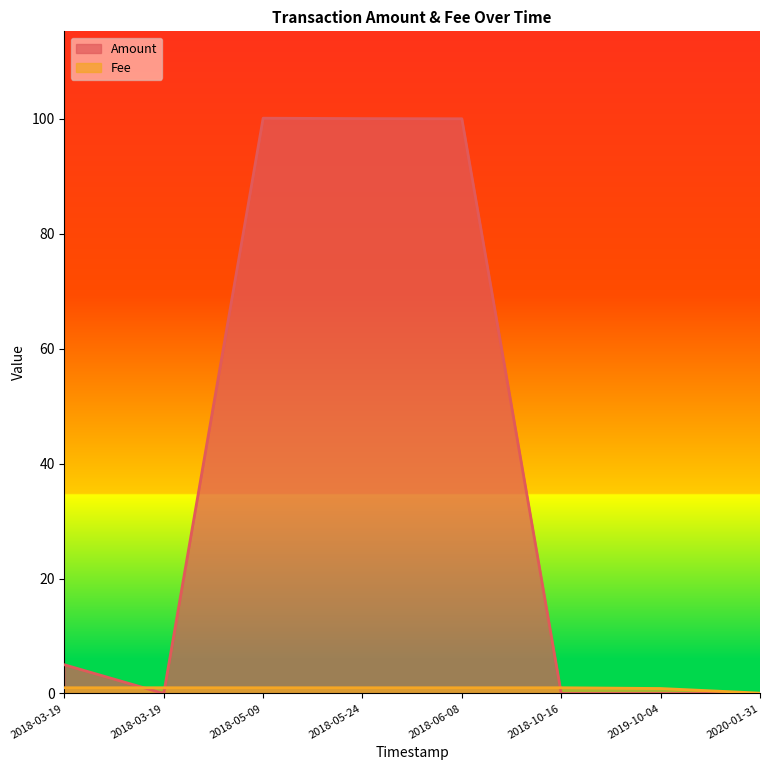

List the series in order of their overall mean, highest first.

Amount, Fee